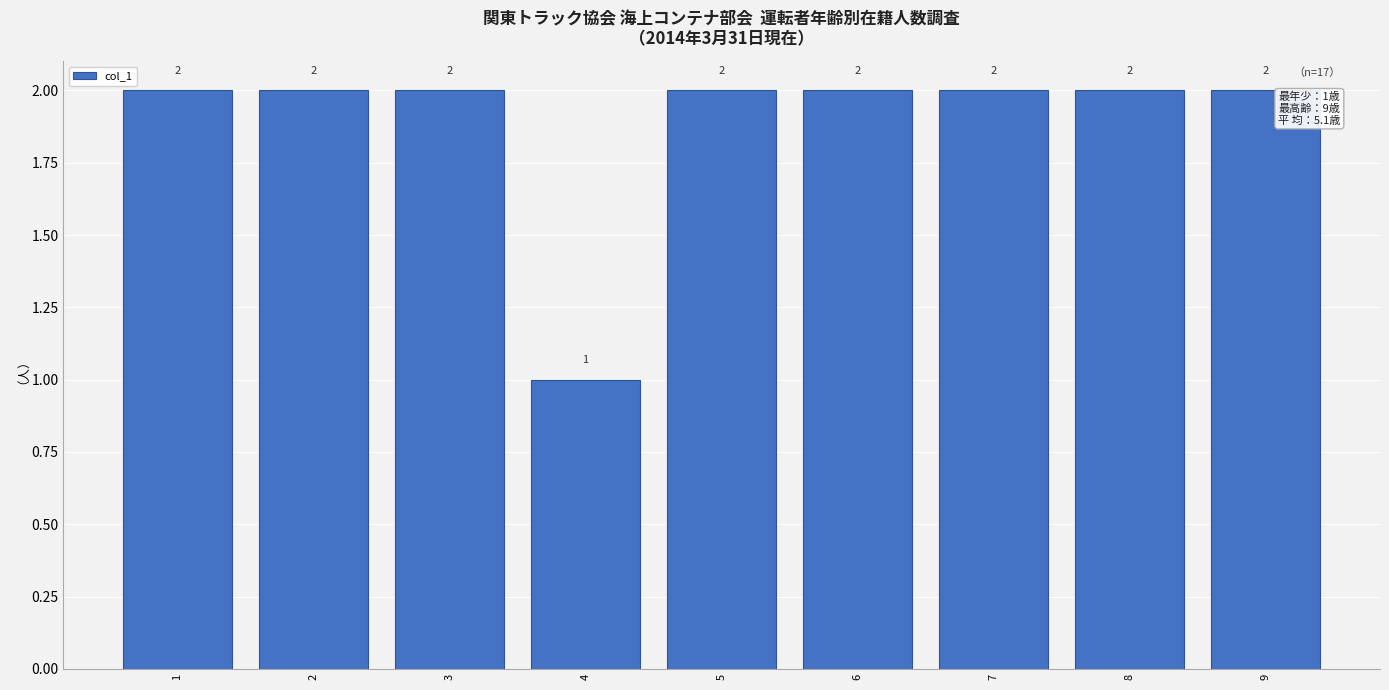

Reading left to right, what are all the values shown in this chart?

2	2	2	1	2	2	2	2	2